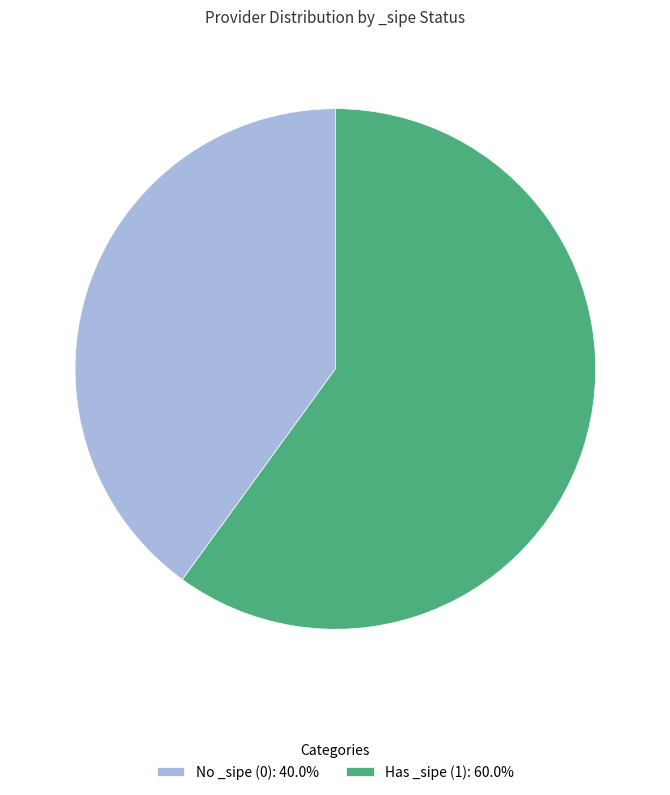

Is there a majority slice in this chart?

Yes